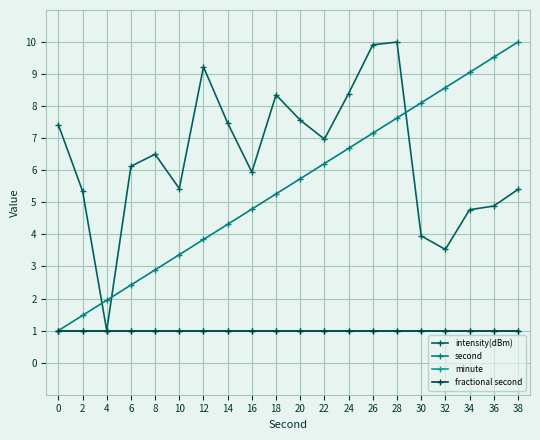

Reading left to right, list all the values displayed in this chart.

intensity(dBm): 7.4	5.4	1.0	6.1	6.5	5.4	9.2	7.5	5.9	8.4	7.6	7.0	8.4	9.9	10.0	4.0	3.5	4.8	4.9	5.4
second: 1.0	1.5	1.9	2.4	2.9	3.4	3.8	4.3	4.8	5.3	5.7	6.2	6.7	7.2	7.6	8.1	8.6	9.1	9.5	10.0
minute: 1.0	1.0	1.0	1.0	1.0	1.0	1.0	1.0	1.0	1.0	1.0	1.0	1.0	1.0	1.0	1.0	1.0	1.0	1.0	1.0
fractional second: 1.0	1.0	1.0	1.0	1.0	1.0	1.0	1.0	1.0	1.0	1.0	1.0	1.0	1.0	1.0	1.0	1.0	1.0	1.0	1.0